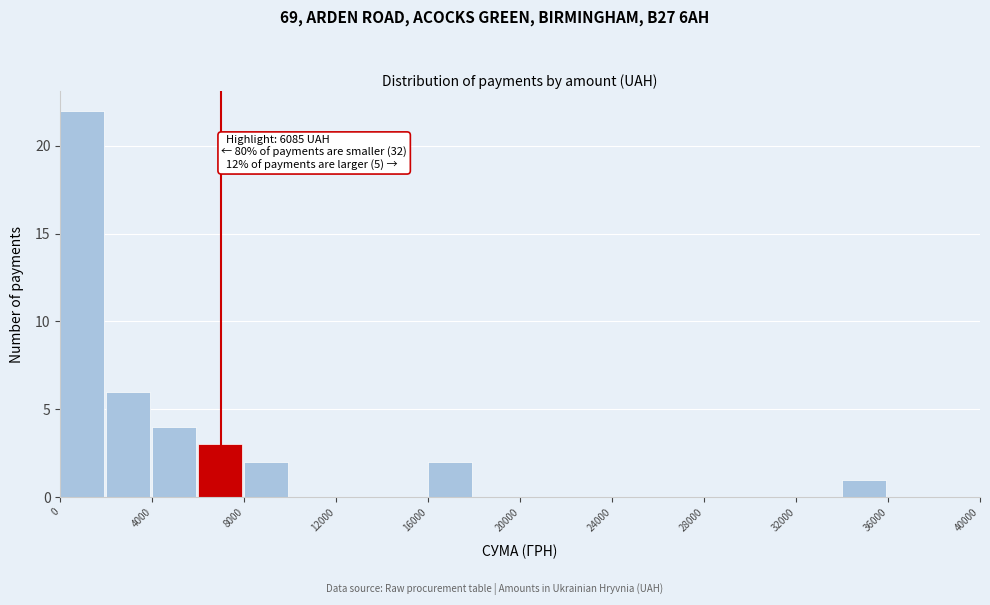

Over which range of the x-axis is the bar tallest?

0 to 2000